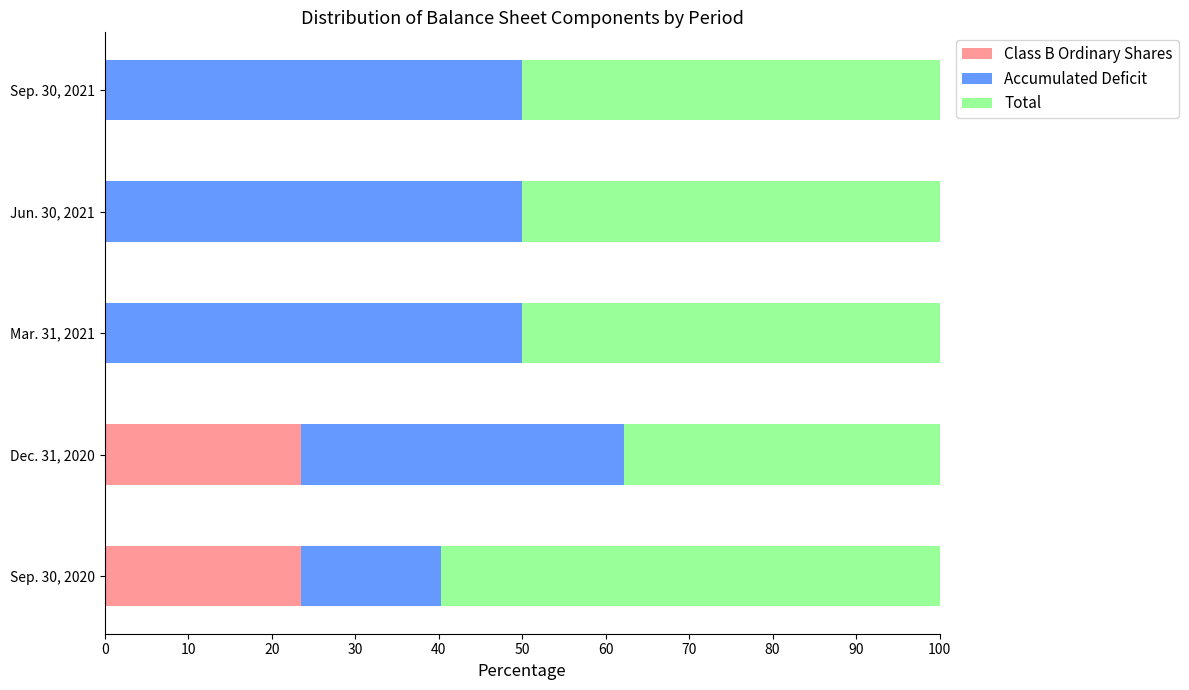

Is it true that Class B Ordinary Shares equals 32.6 at Sep. 30, 2020?

False